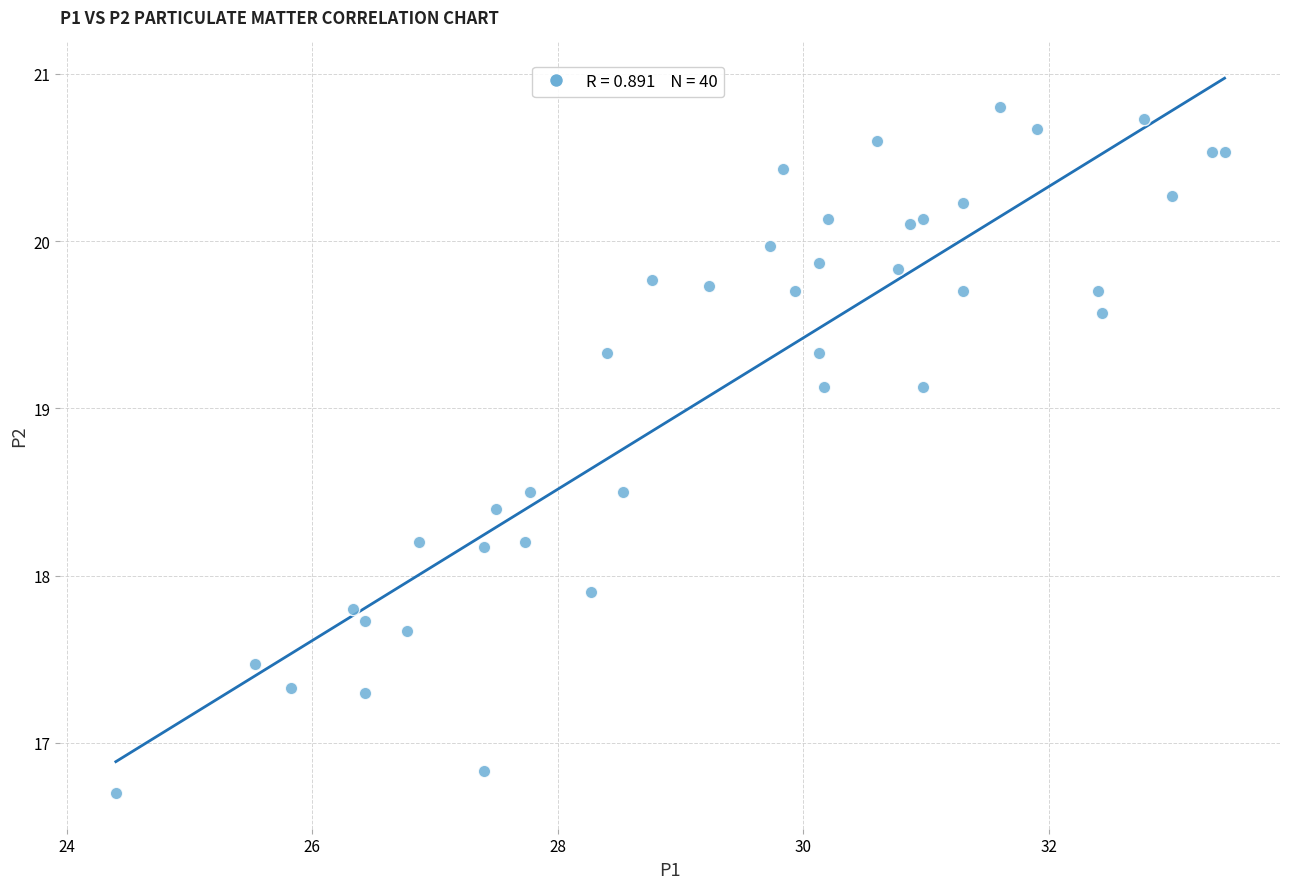

What Y value in the scatter plot is closest to 18?

17.9